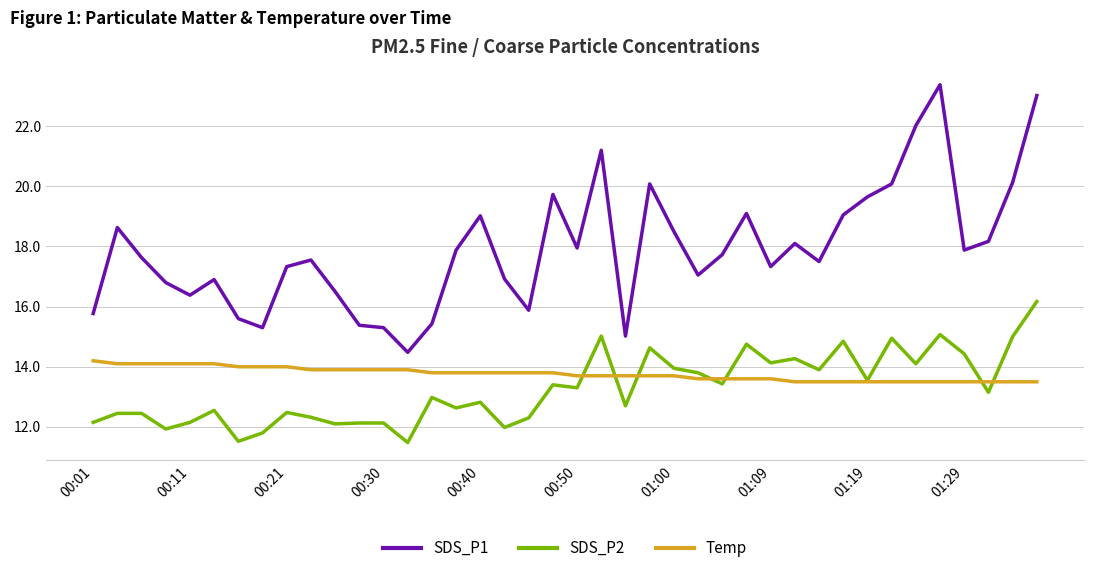

True or false: SDS_P2 and SDS_P1 intersect in this chart.

False